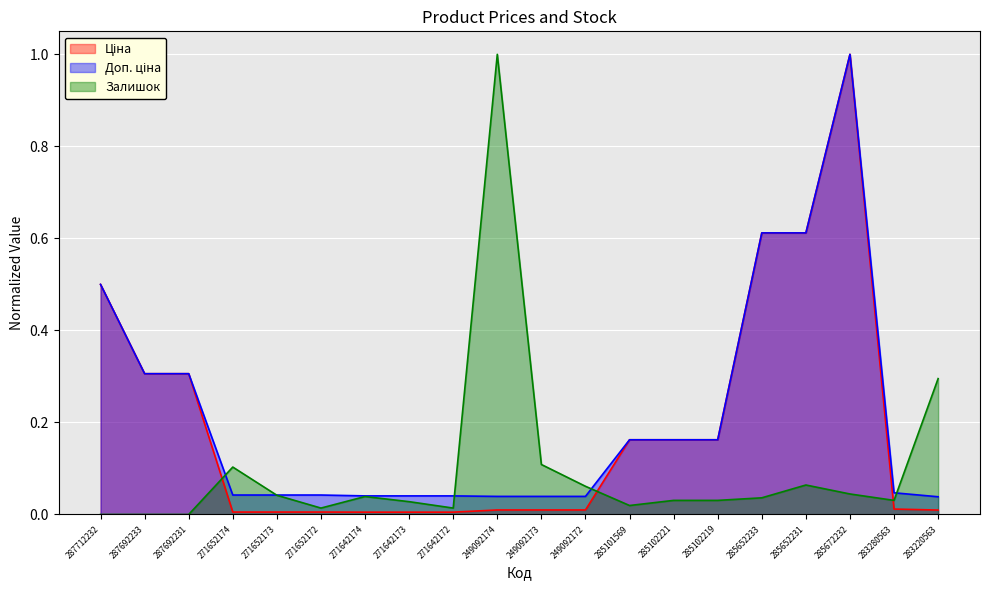

What is the highest value of the Ціна series?

1.0